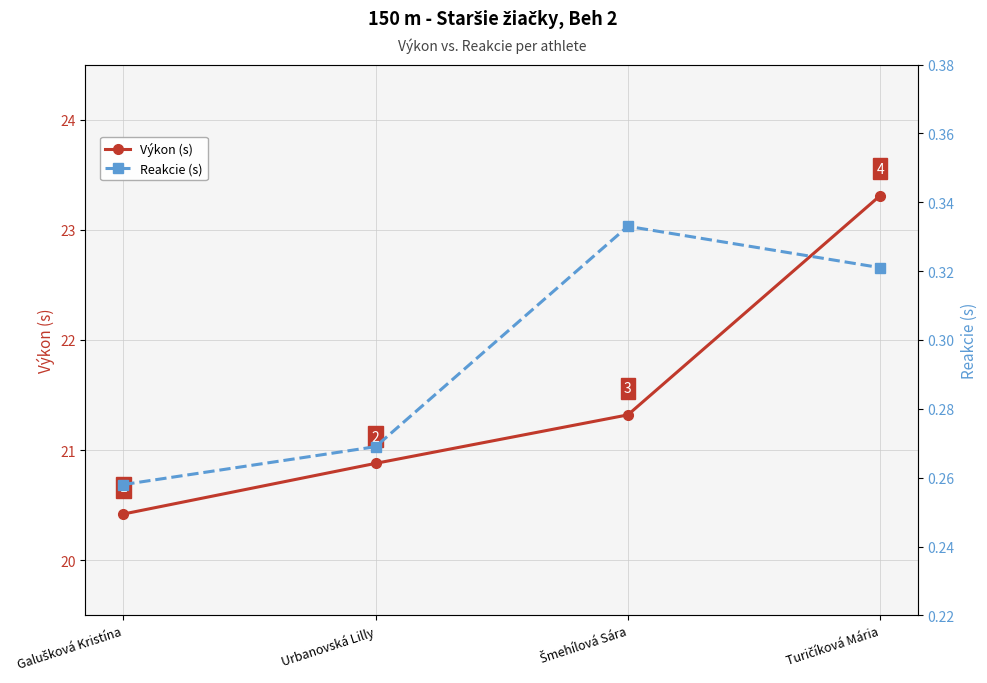

True or false: Výkon (s) has more than 0 interior local peaks.

False